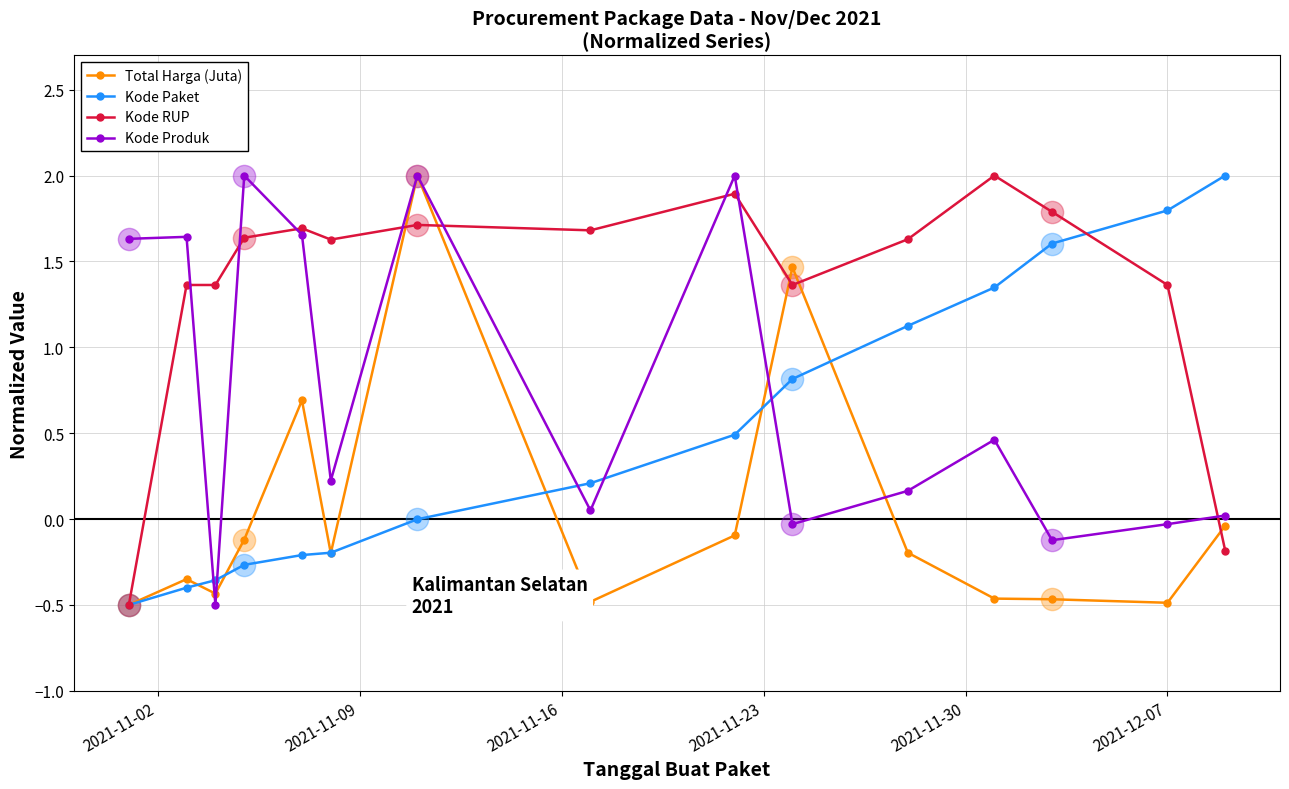

What is the minimum value for Kode Paket?

-0.5